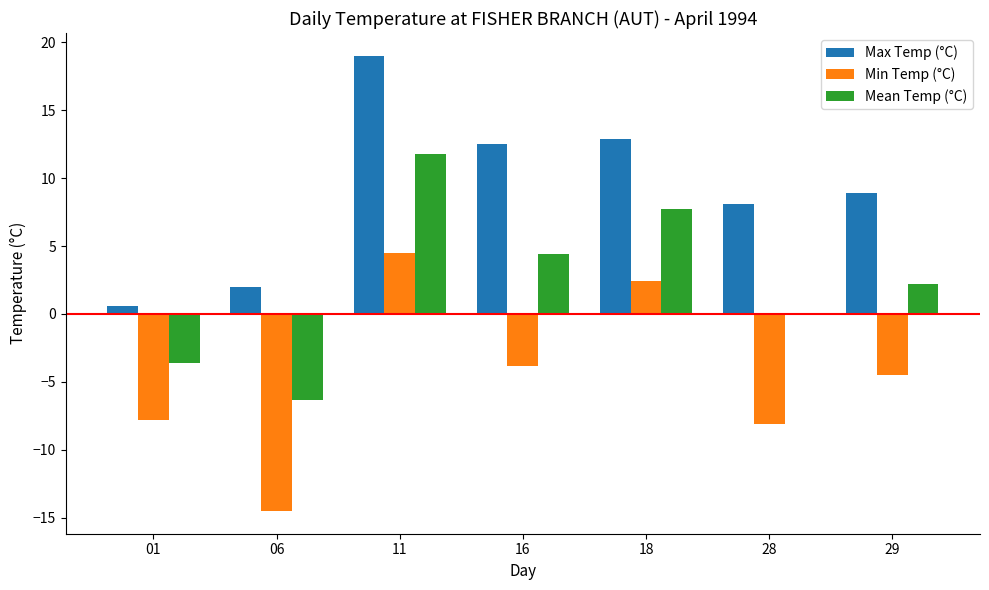

True or false: Max Temp (°C) has a value of 3.2 at 18.

False